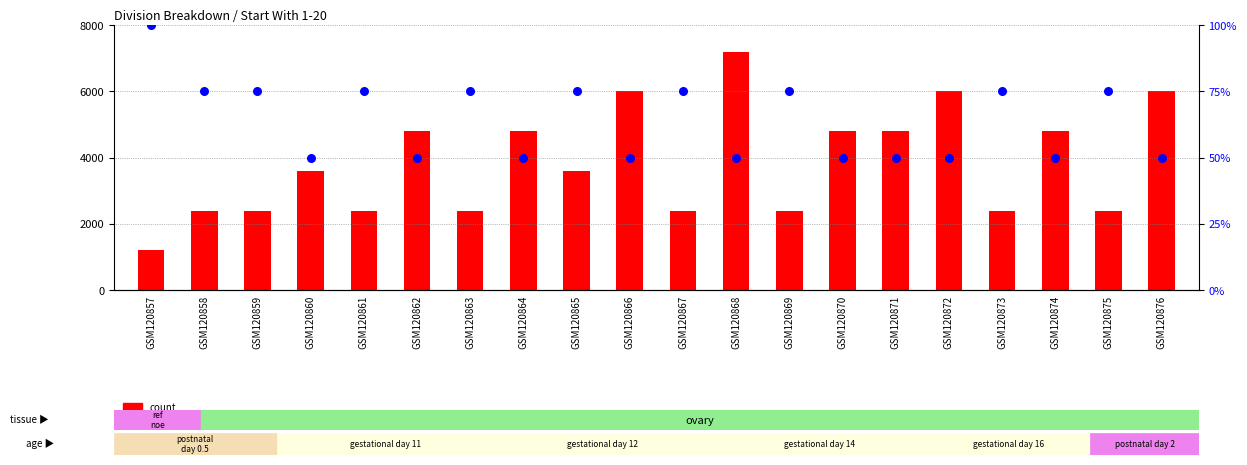

Which series reaches the minimum Y coordinate?

percentile rank within the sample